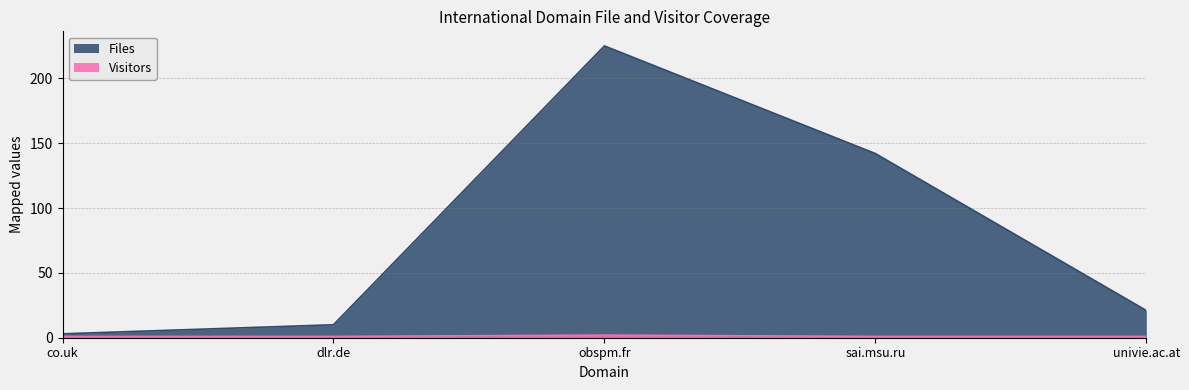

Read the Visitors value at univie.ac.at.

1